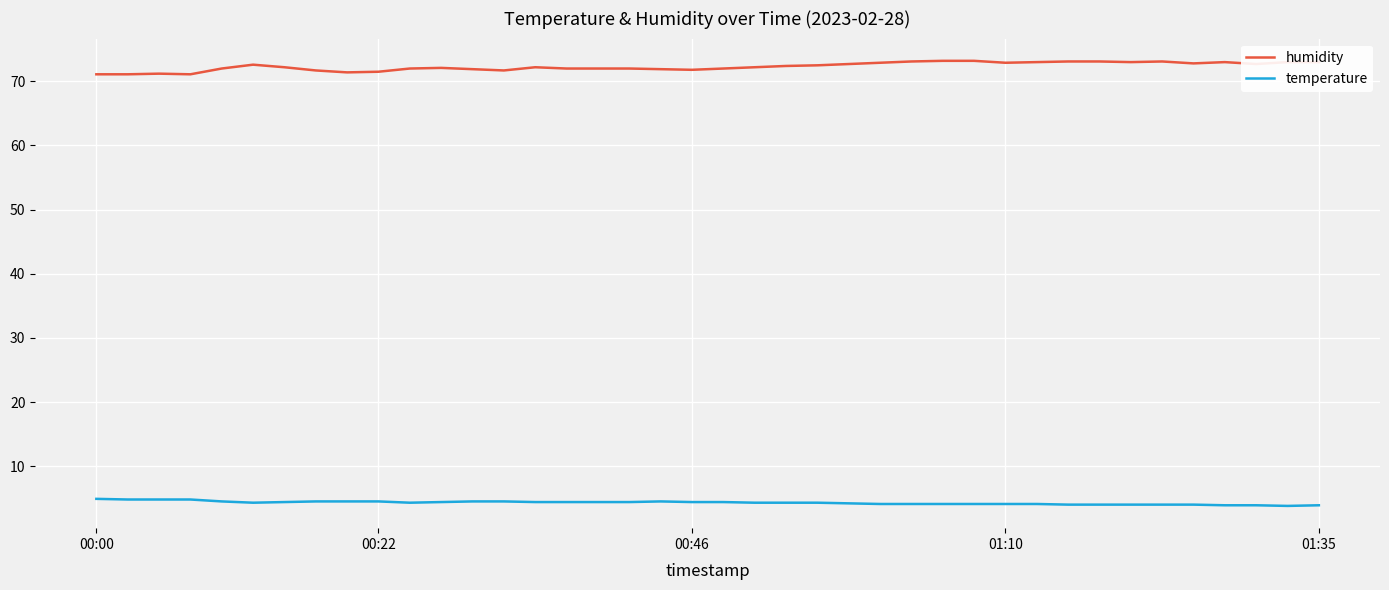

What is the difference between the second highest and minimum values in the temperature series?

1.0